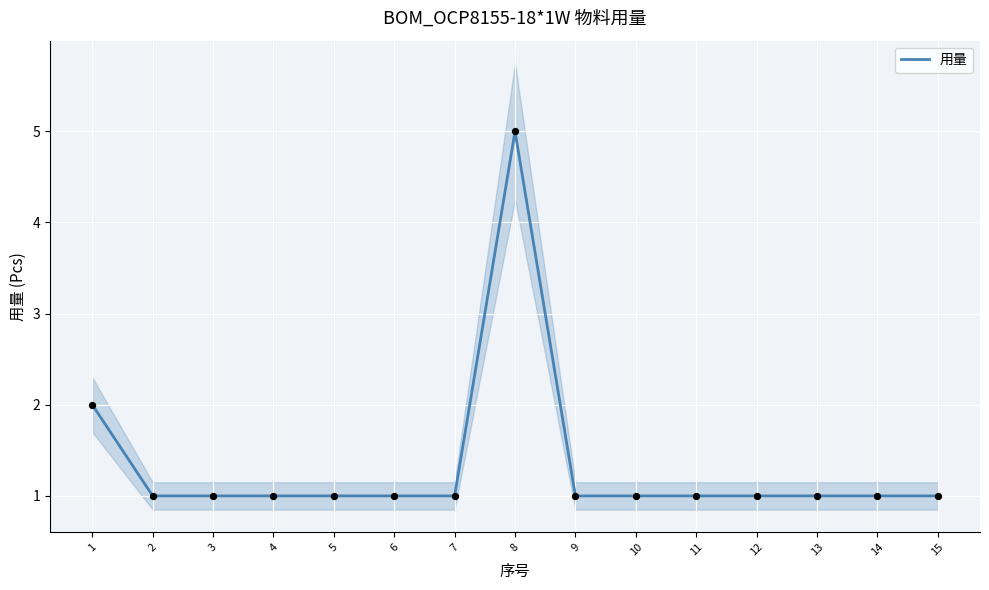

Approximately how many times larger is the value at 14 compared to 13?

1.0